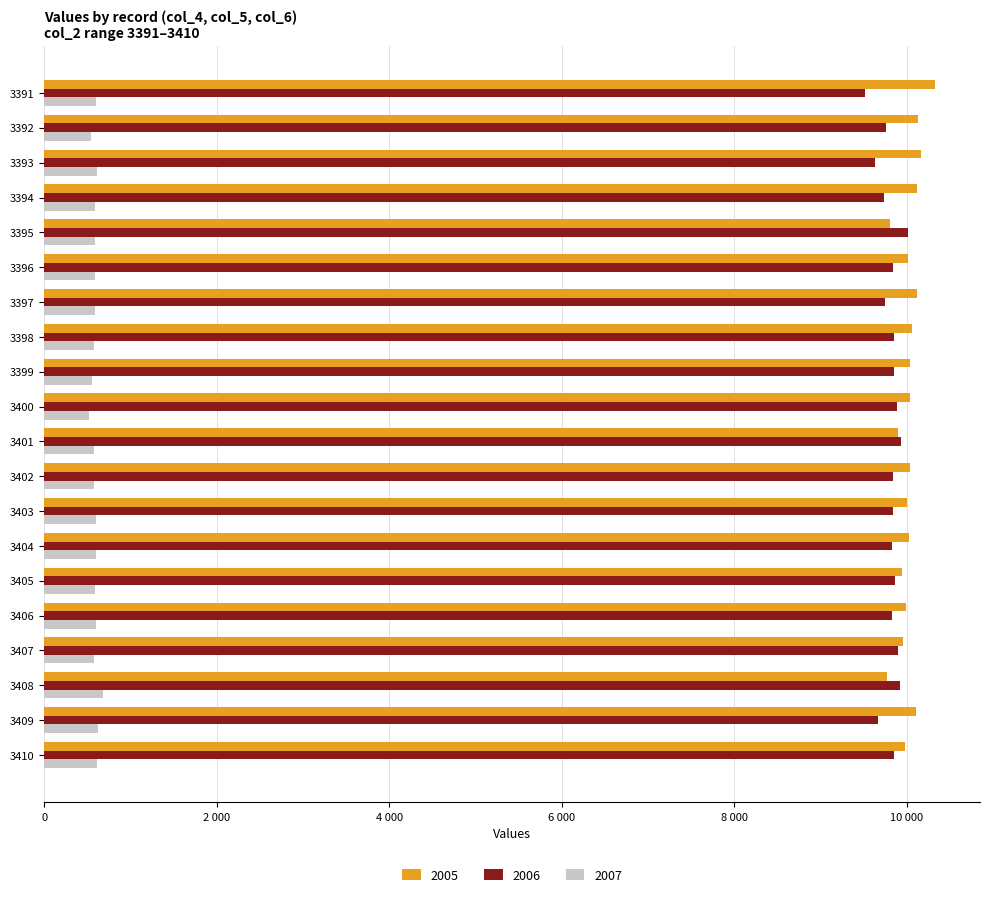

List the series in order of their peak value, lowest first.

2007, 2006, 2005